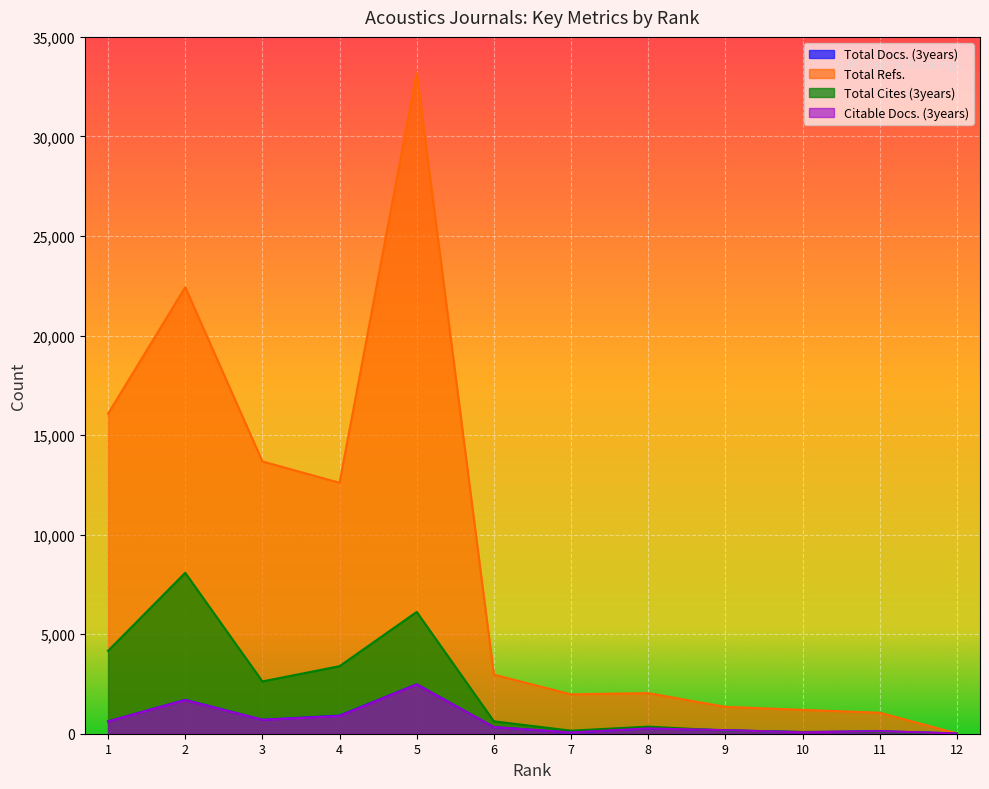

How many data points in Total Docs. (3years) are above 334?

5